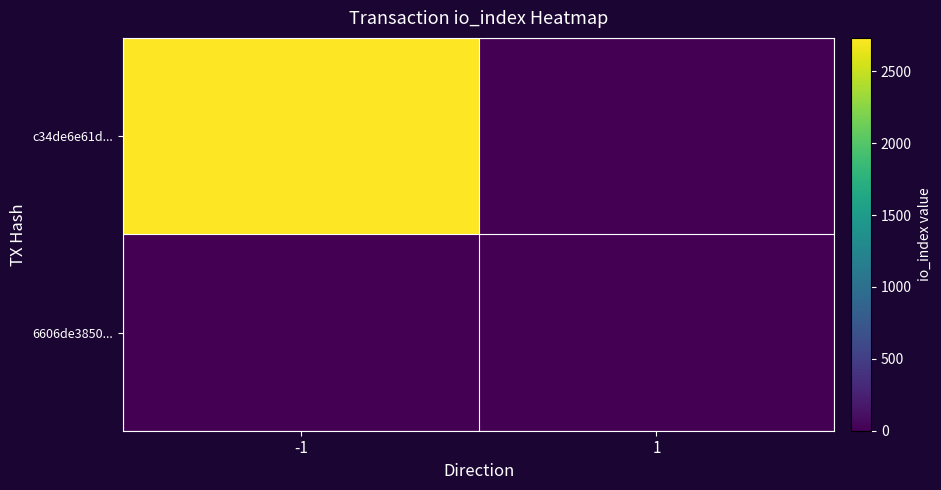

Which series has the largest total across all categories?

c34de6e61d...